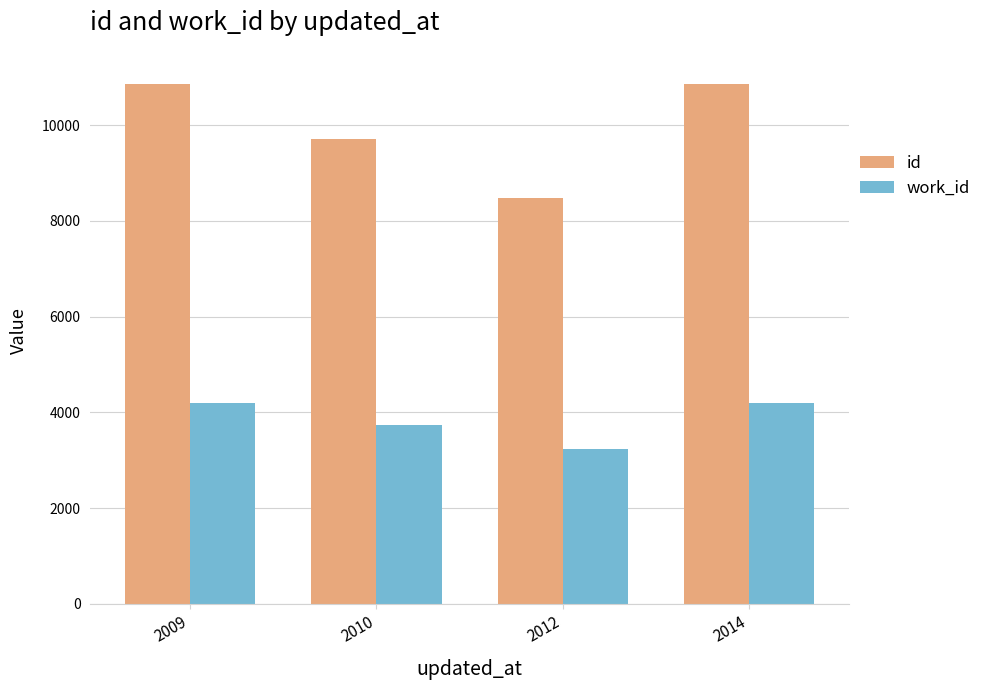

What is the difference between the maximum and minimum values in the work_id series?

962.7